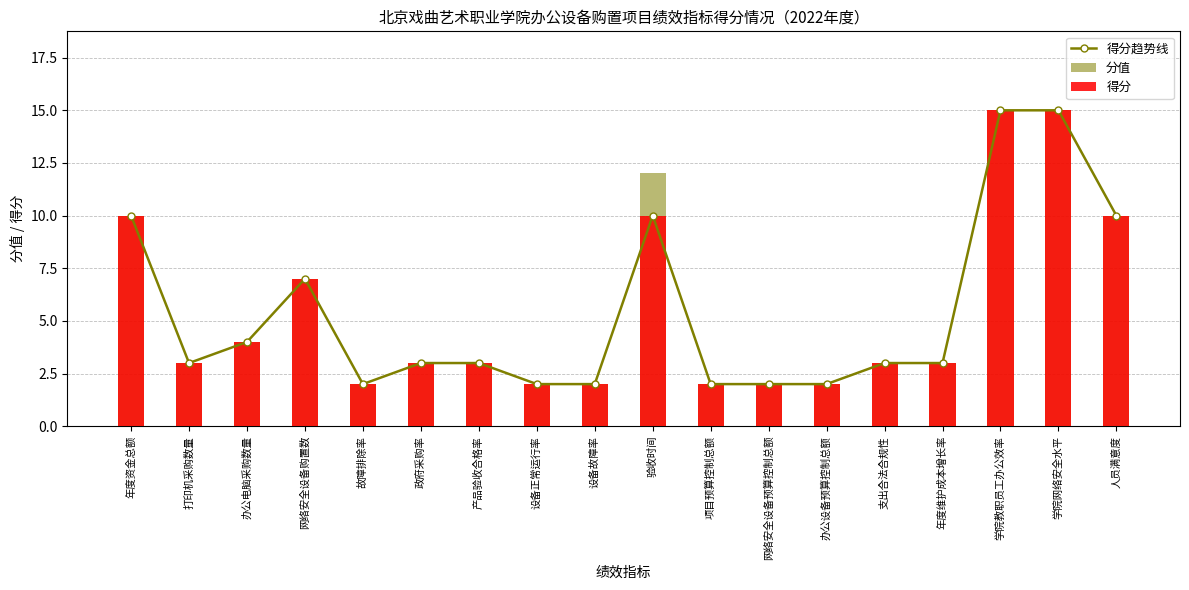

Which series has the largest total across all categories?

分值